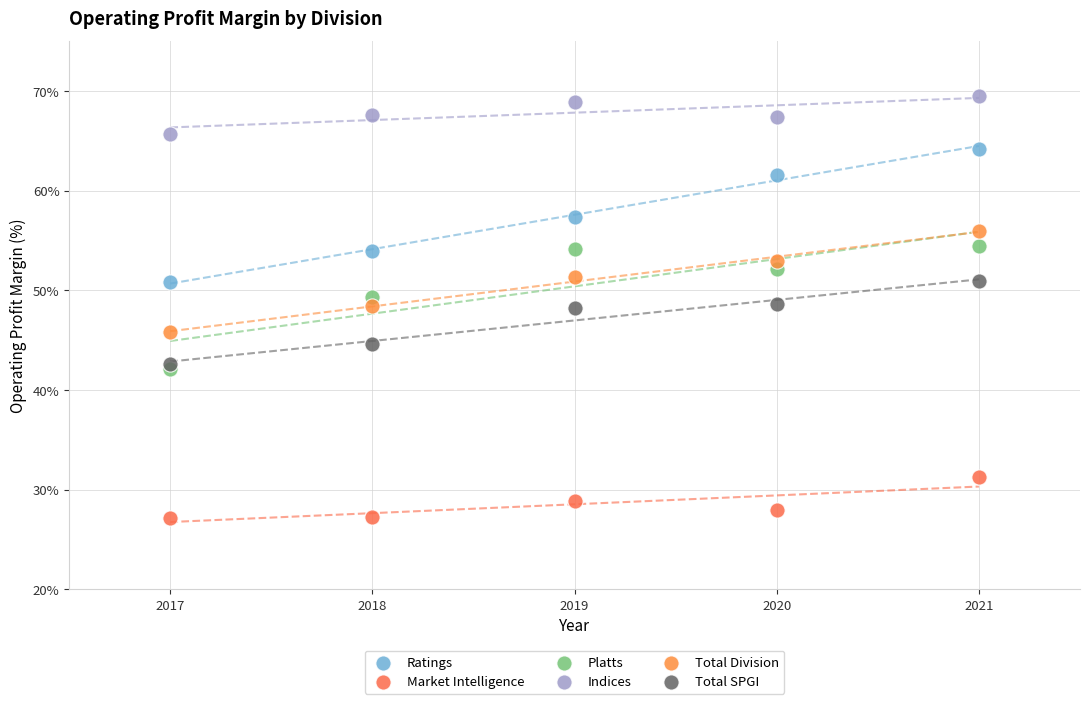

What are all the series names shown in the legend?

Ratings, Market Intelligence, Platts, Indices, Total Division, Total SPGI